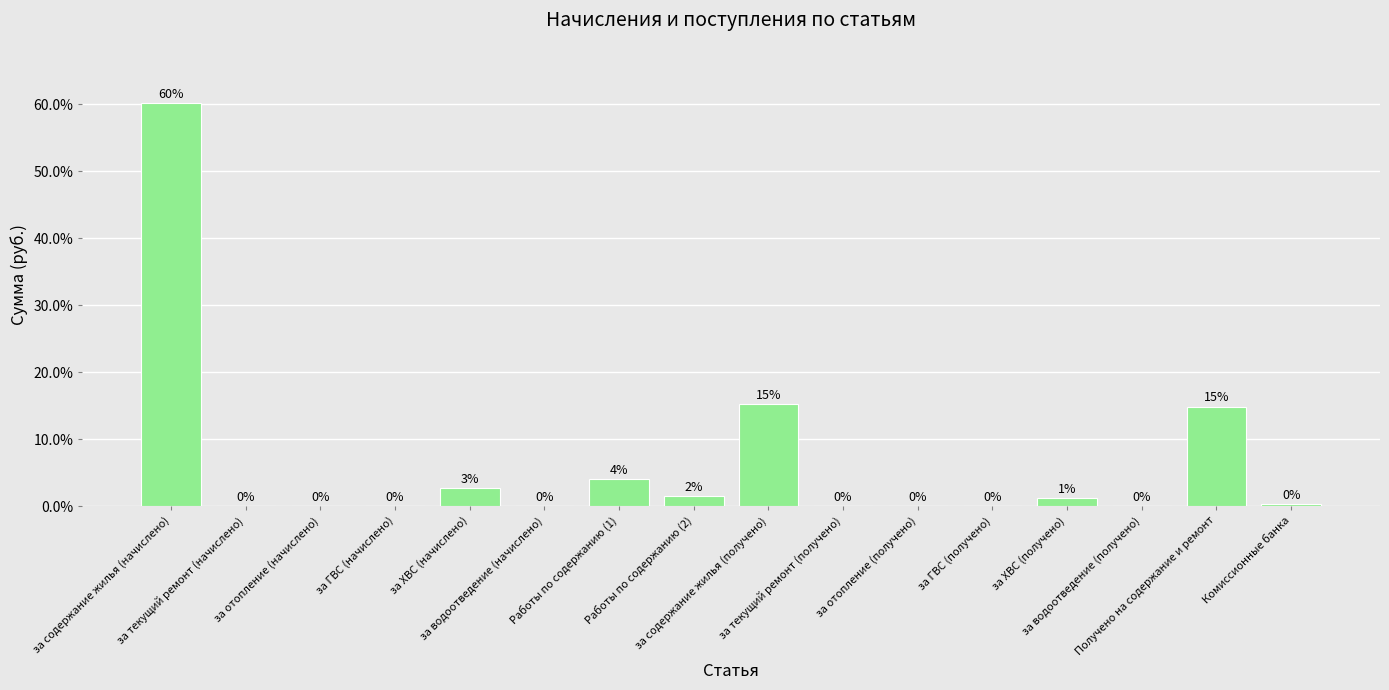

What is the sum of all values?

100.0